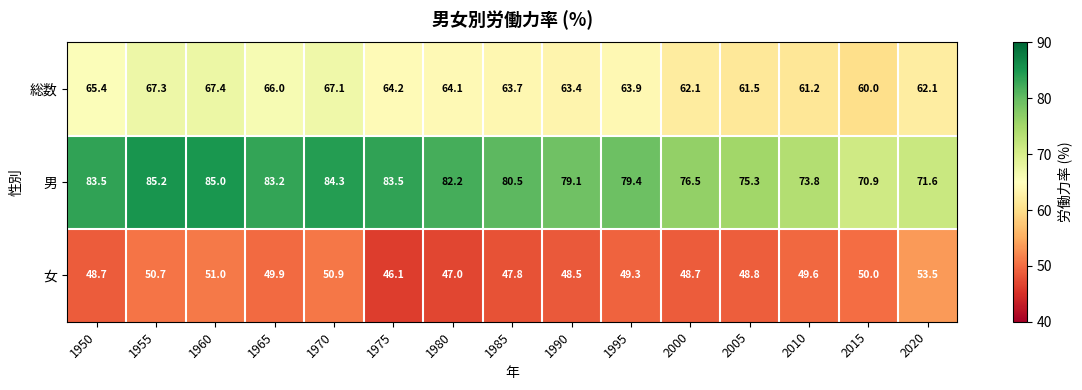

What is the minimum value shown in the chart?

46.1